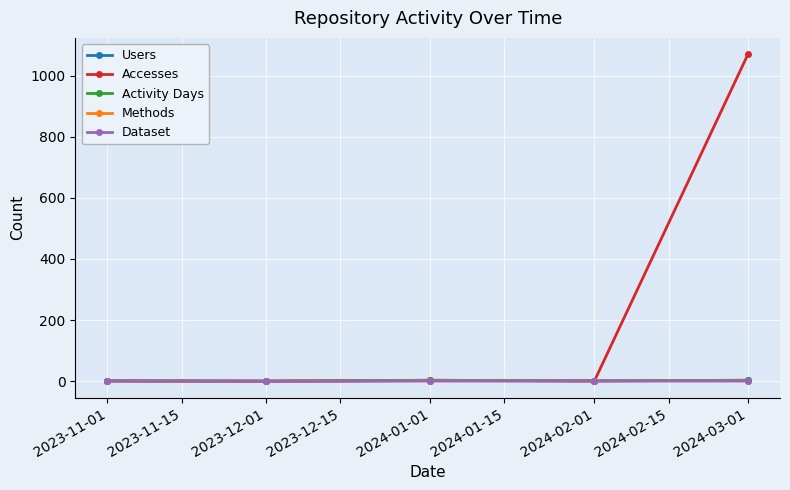

Does the chart have visible grid lines?

Yes